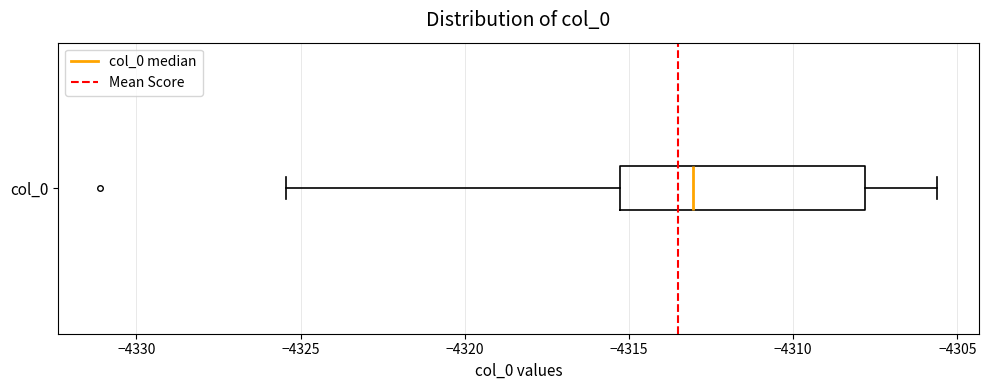

Read this box plot against the x-axis: the position of the median line, the range covered by the box, and the ends of both whiskers. The values are not printed on the chart, so give them approximately, as read against the axis.

median -4313.0, box -4315.5 to -4308.0, whiskers -4325.5 to -4305.5